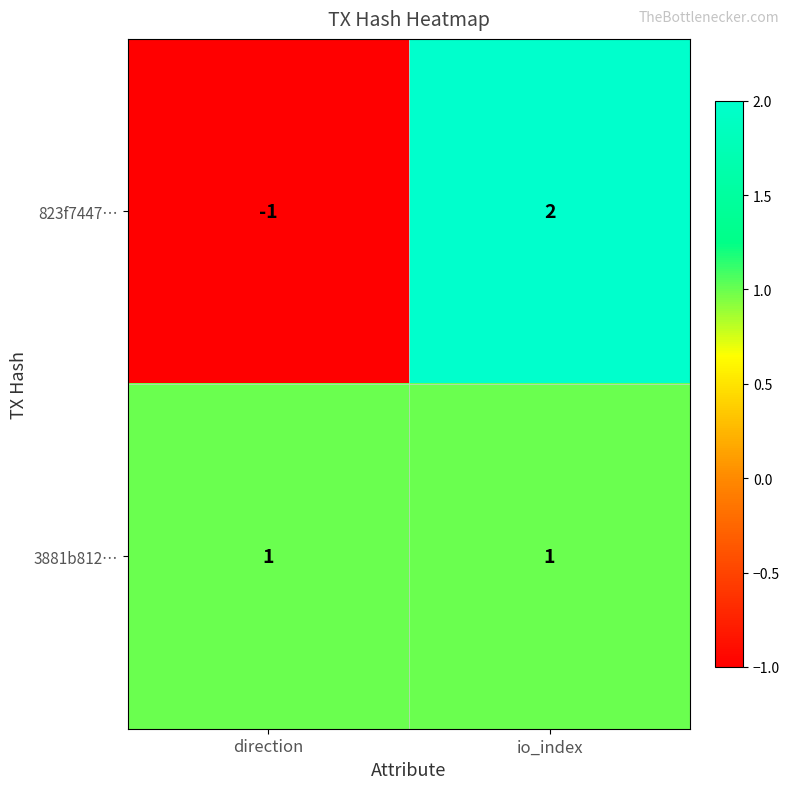

Rank the series at io_index from highest to lowest value.

823f7447…, 3881b812…